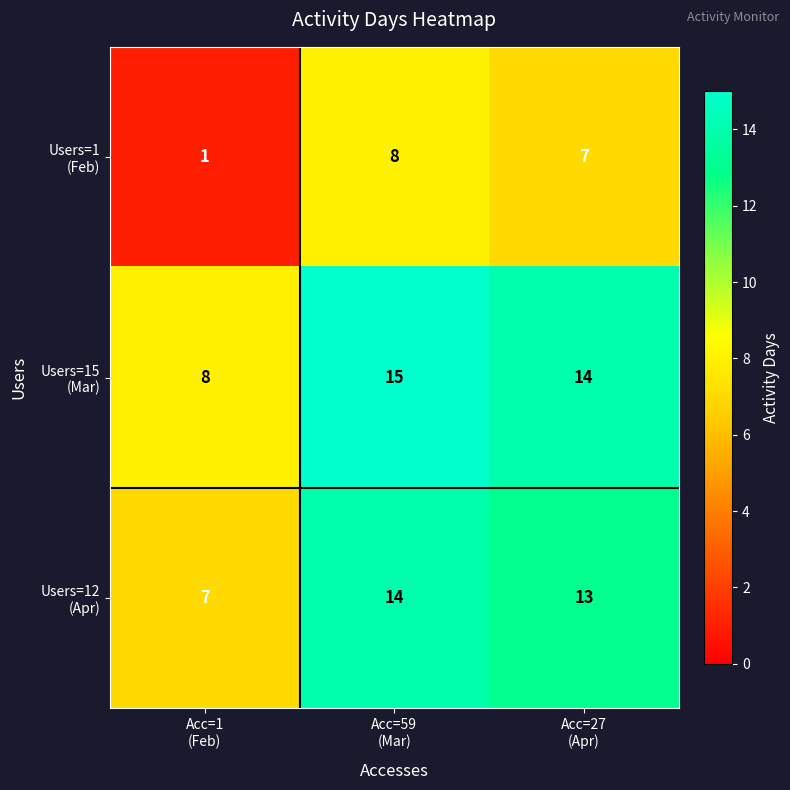

What is the greatest value displayed?

15